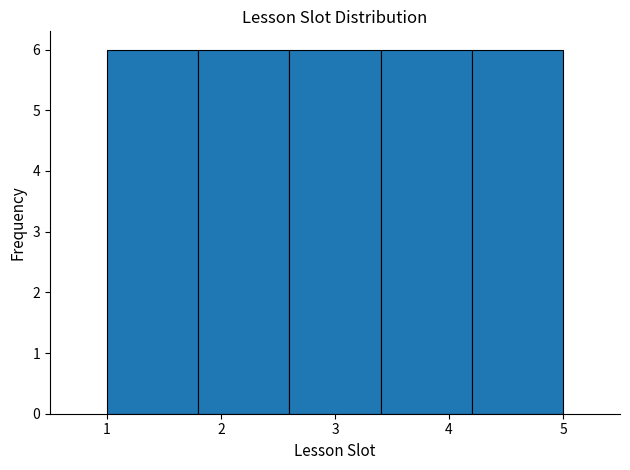

What is the height of the bar covering 4.2 to 5.0 on the x-axis? The values are not printed on the chart, so give them approximately, as read against the axis.

6